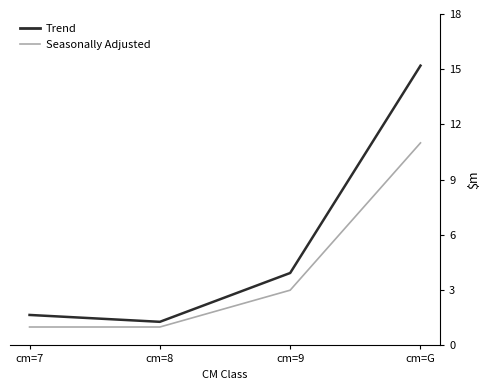

Reading right to left, extract all data points from this chart.

Trend: 15.2	3.9	1.3	1.7
Seasonally Adjusted: 11.0	3.0	1.0	1.0